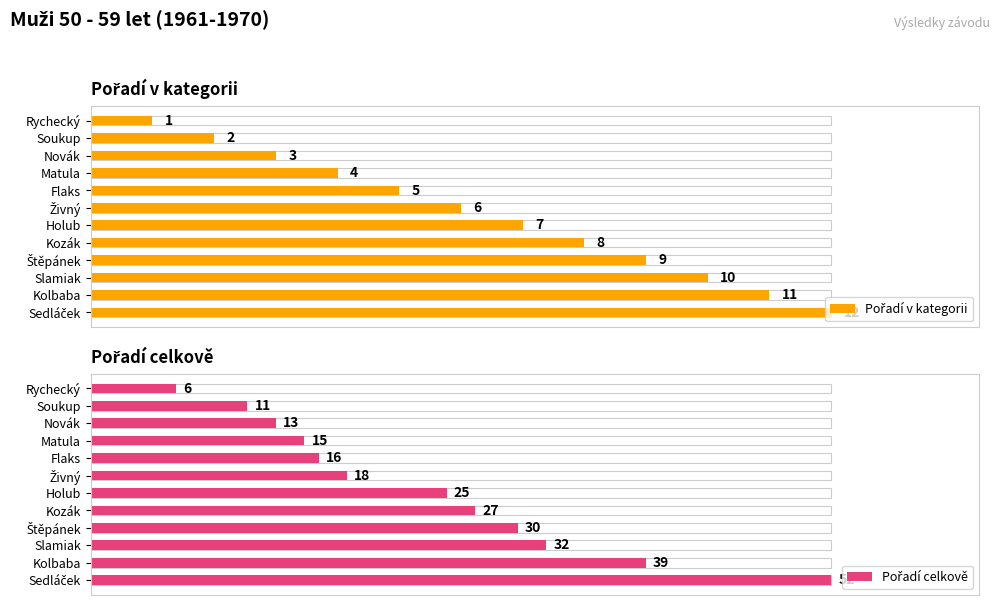

What is the sum of all Pořadí v kategorii values?

78